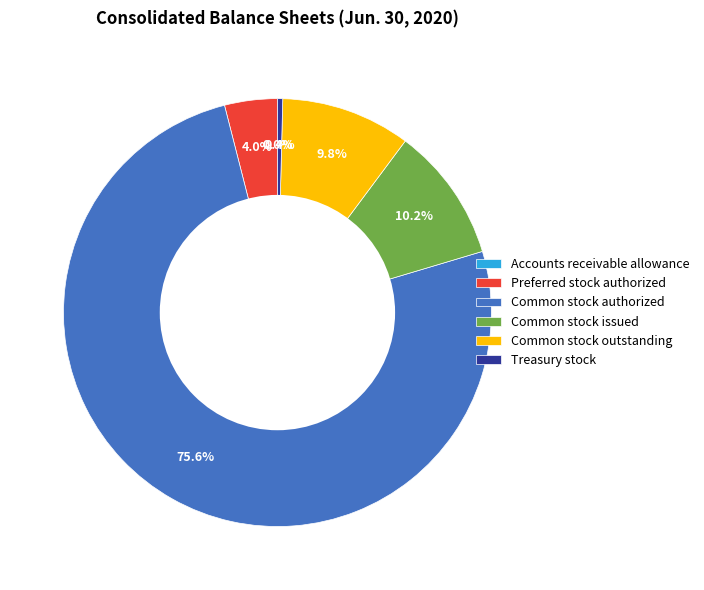

Does any single category account for the majority?

Yes